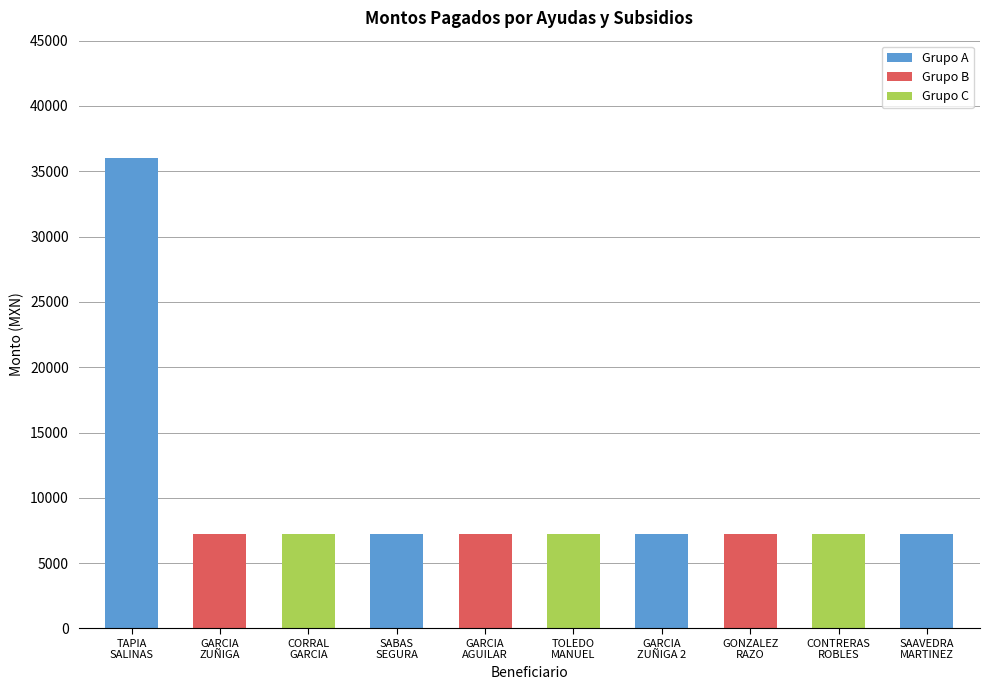

What is the smallest value displayed?

7200